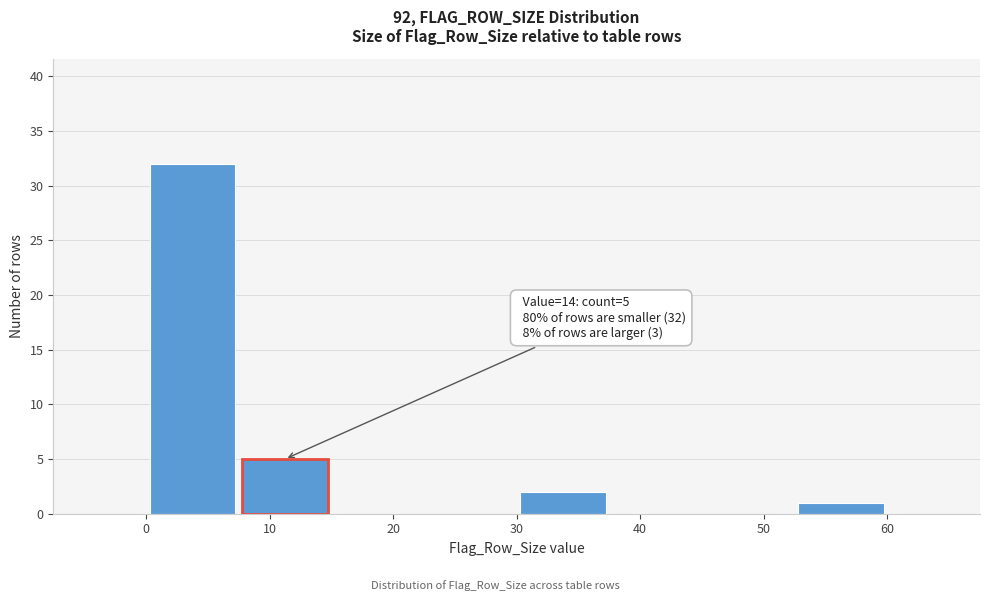

Which range on the x-axis has the tallest bar?

0.0 to 7.5